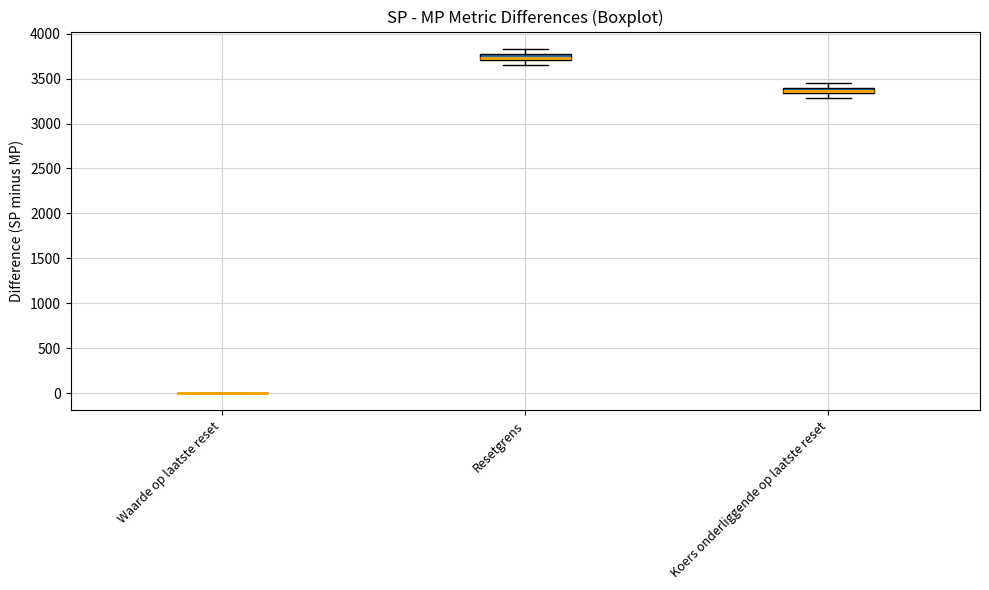

Where does the upper whisker of the box for Resetgrens end on the y-axis? The values are not printed on the chart, so give them approximately, as read against the axis.

3850